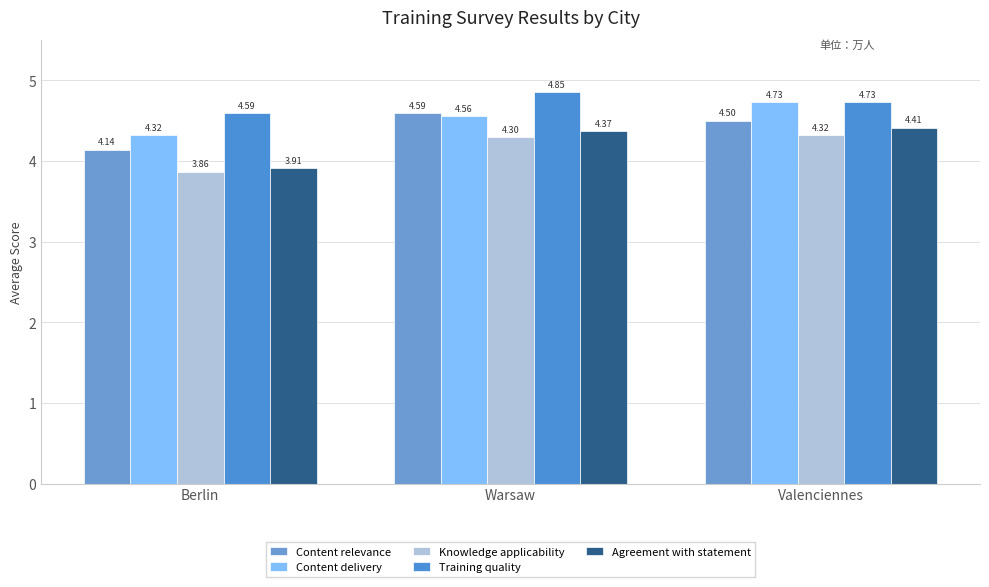

Reading right to left, extract all data points from this chart.

Content relevance: Valenciennes=4.5	Warsaw=4.6	Berlin=4.1
Content delivery: Valenciennes=4.7	Warsaw=4.6	Berlin=4.3
Knowledge applicability: Valenciennes=4.3	Warsaw=4.3	Berlin=3.9
Training quality: Valenciennes=4.7	Warsaw=4.9	Berlin=4.6
Agreement with statement: Valenciennes=4.4	Warsaw=4.4	Berlin=3.9